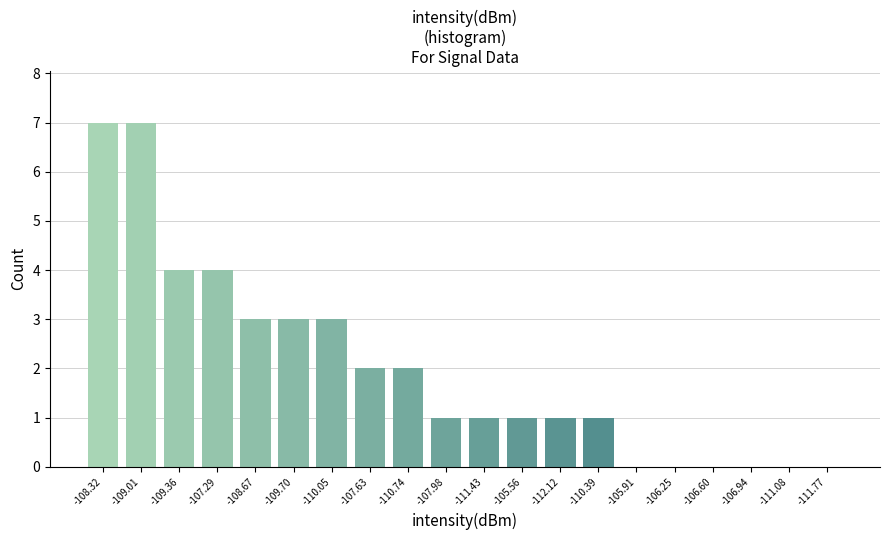

Reading left to right, list all the values displayed in this chart.

-108.32=7	-109.01=7	-109.36=4	-107.29=4	-108.67=3	-109.70=3	-110.05=3	-107.63=2	-110.74=2	-107.98=1	-111.43=1	-105.56=1	-112.12=1	-110.39=1	-105.91=0	-106.25=0	-106.60=0	-106.94=0	-111.08=0	-111.77=0